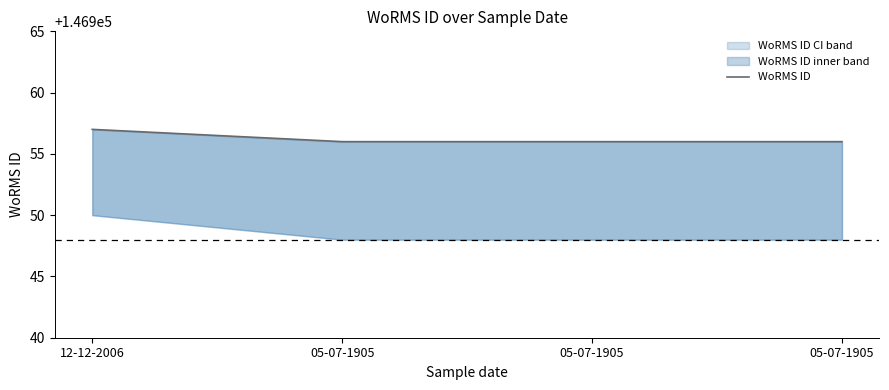

What is the difference between the values at 12-12-2006 and 05-07-1905?

1